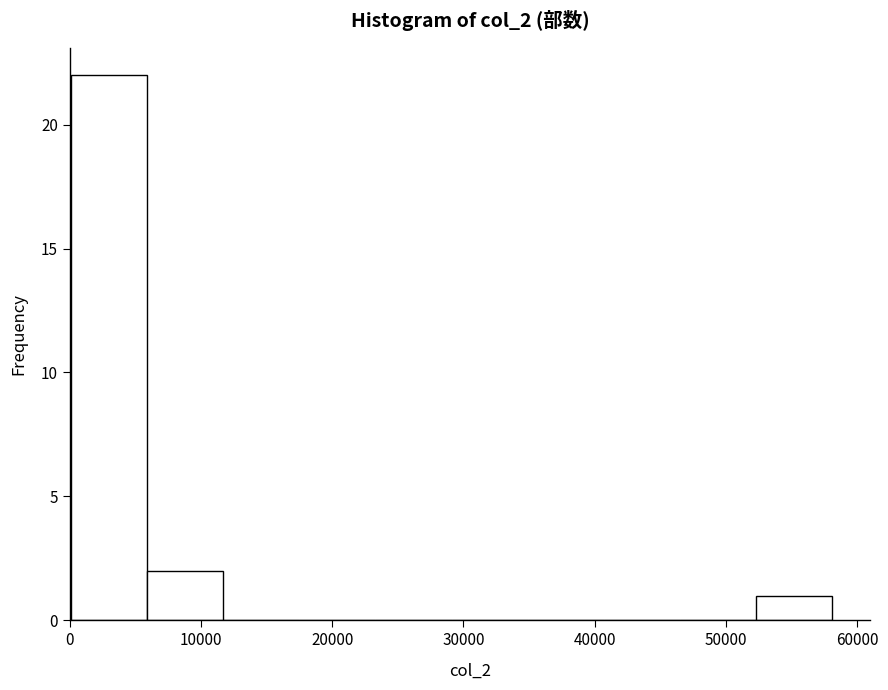

What is the height of the bar covering 52000 to 58000 on the x-axis? Neither the bar edges nor the heights are printed on the chart, so give them approximately, as read against the axes.

1